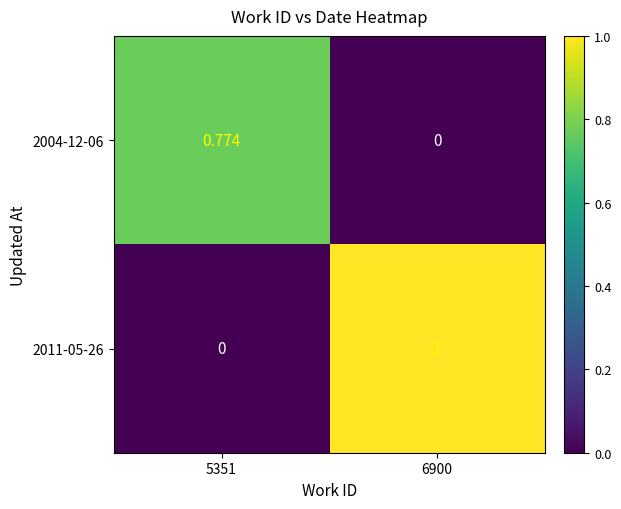

What is the total value across all series at 6900?

1.0